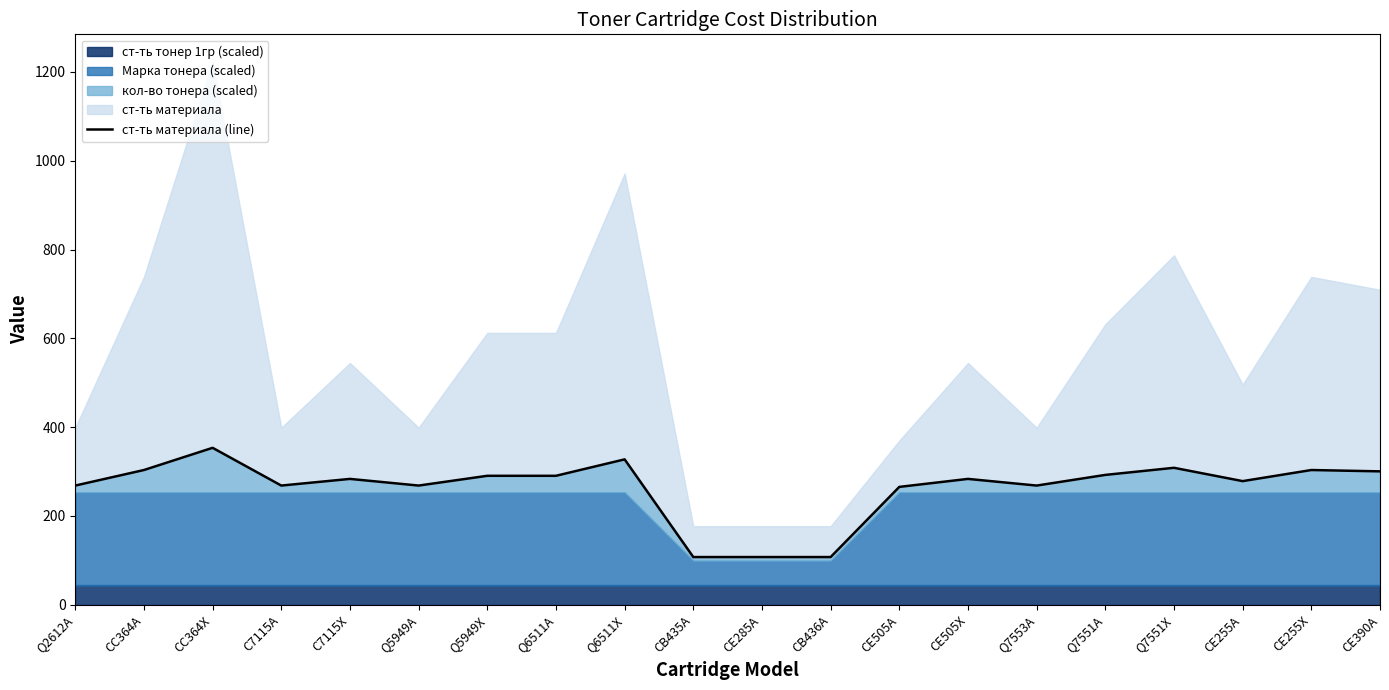

Reading left to right, extract all data points from this chart.

268.5	303.5	353.5	268.5	283.5	268.5	290.5	290.5	327.5	107.5	107.5	107.5	265.5	283.5	268.5	292.5	308.5	278.5	303.5	300.5